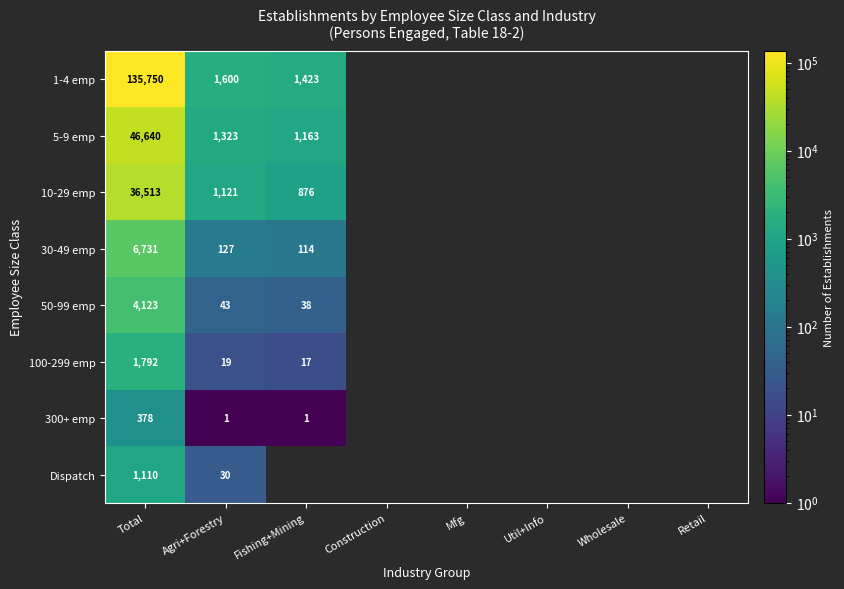

How many distinct data groups are displayed?

8